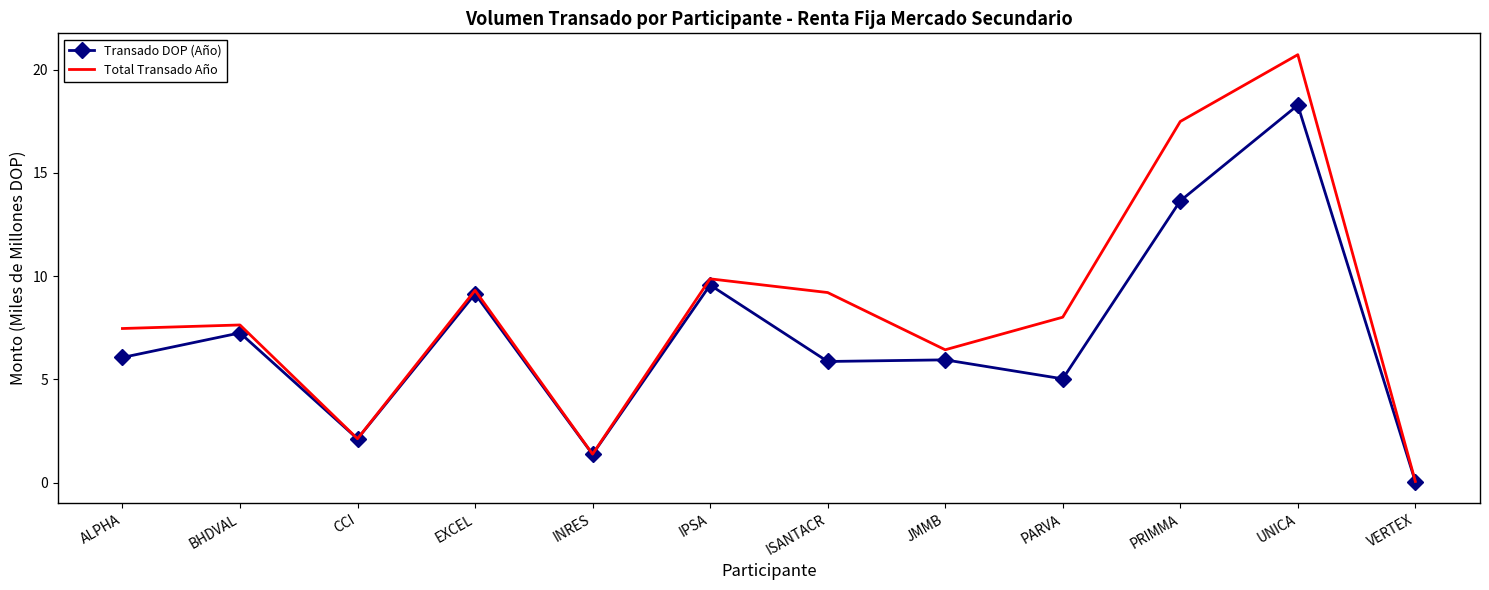

Read the Transado DOP (Año) value at ISANTACR.

5.9